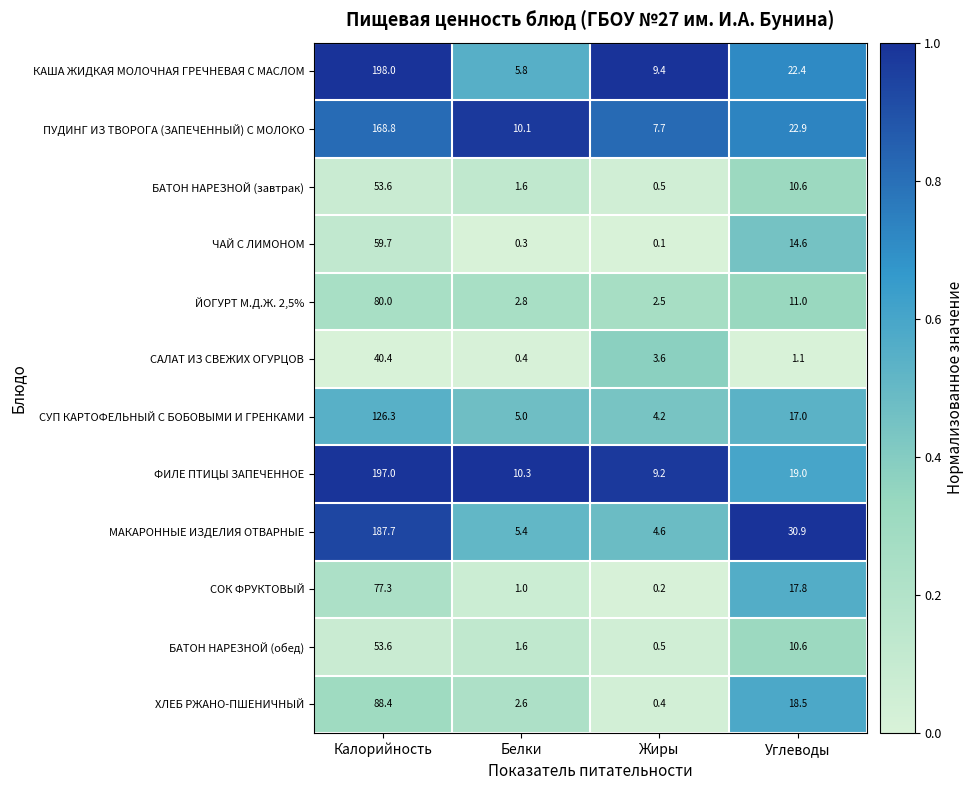

What is the sum of the СОК ФРУКТОВЫЙ values at Белки and Жиры?

1.2